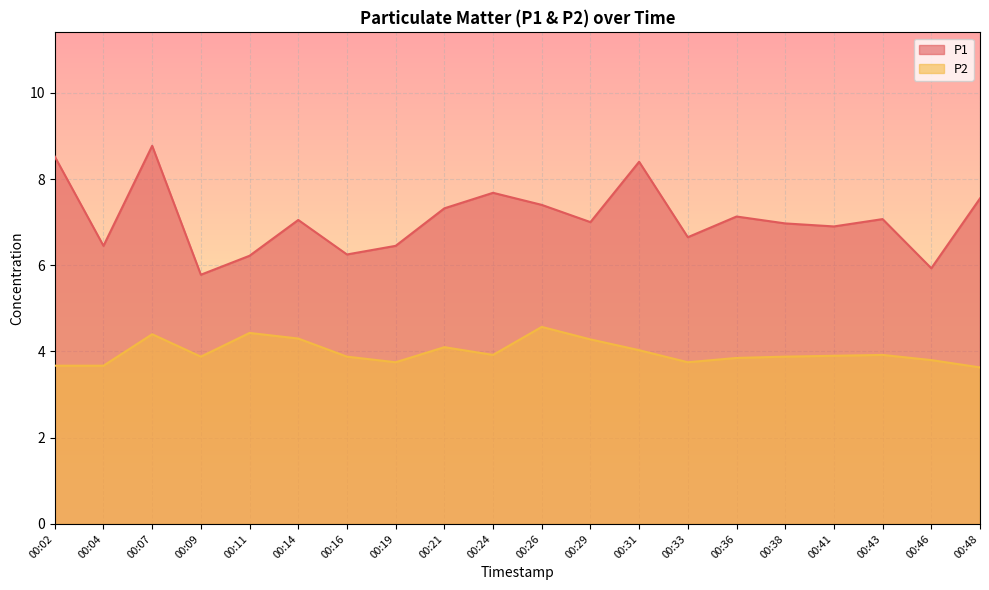

What is the difference between the maximum and minimum values in the P1 series?

3.0